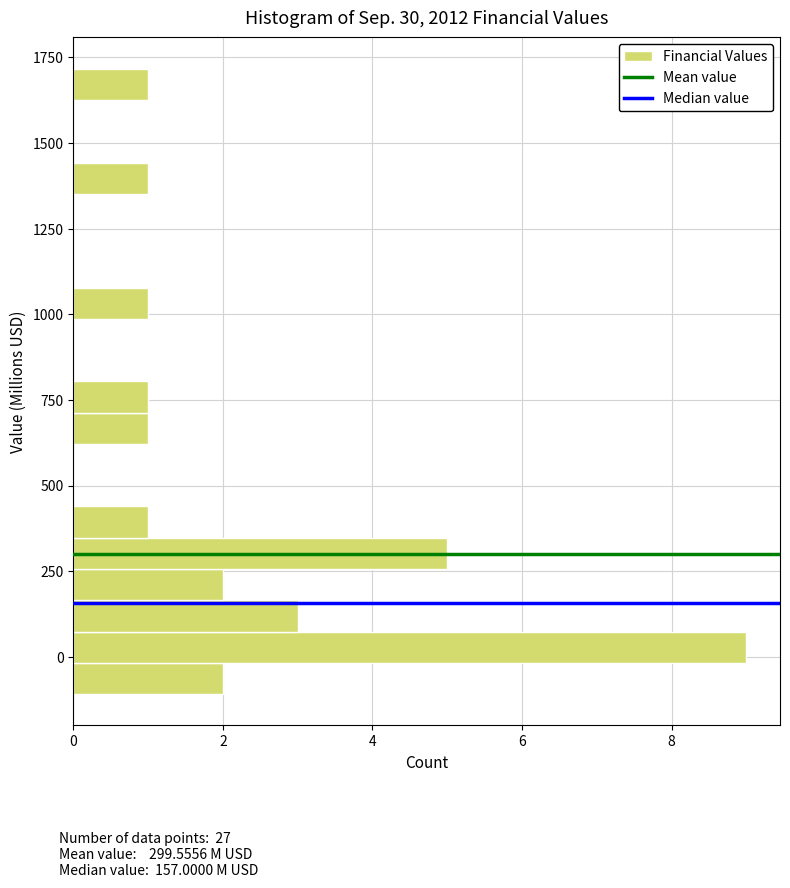

Around what value on the y-axis is the longest bar? Give the approximate position of its centre, as read against the axis.

50